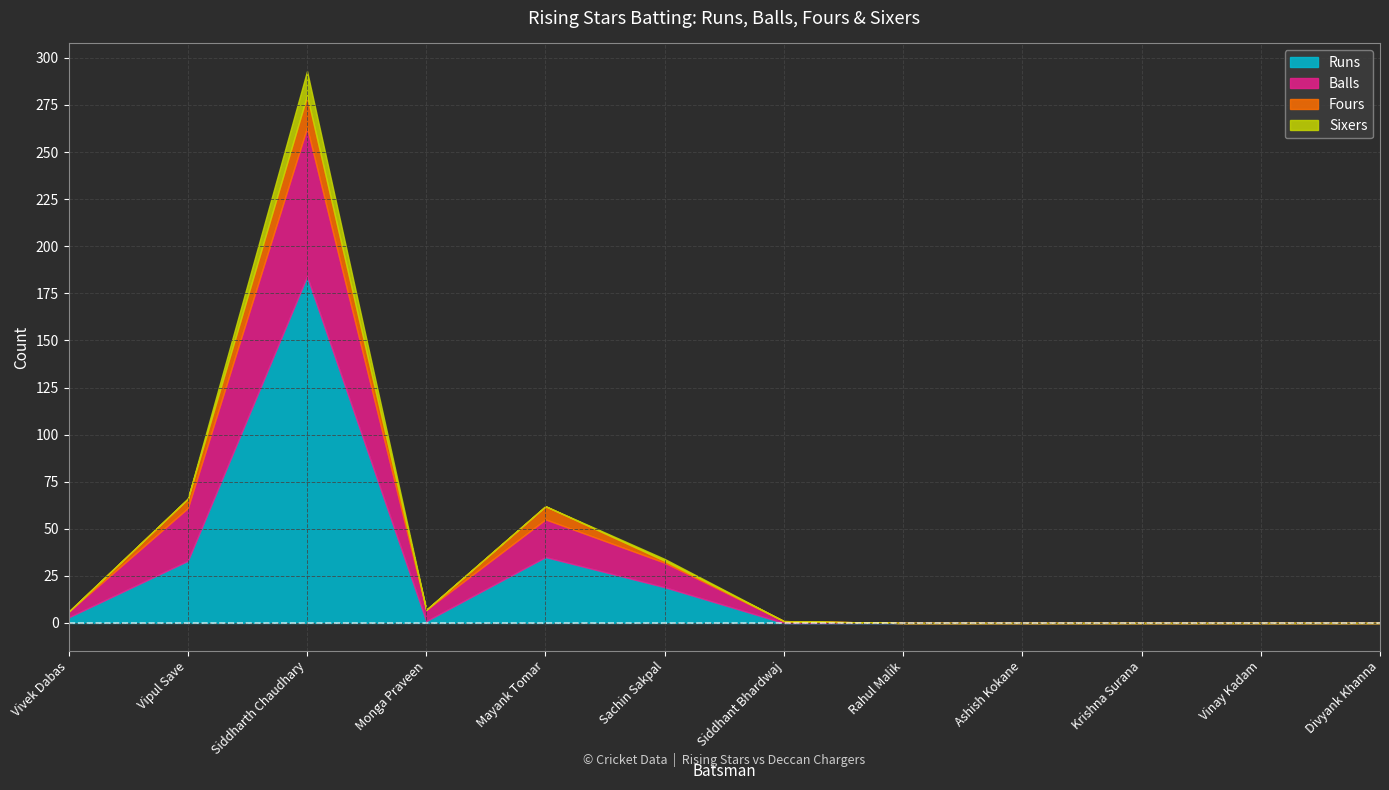

True or false: Balls and Sixers intersect in this chart.

False